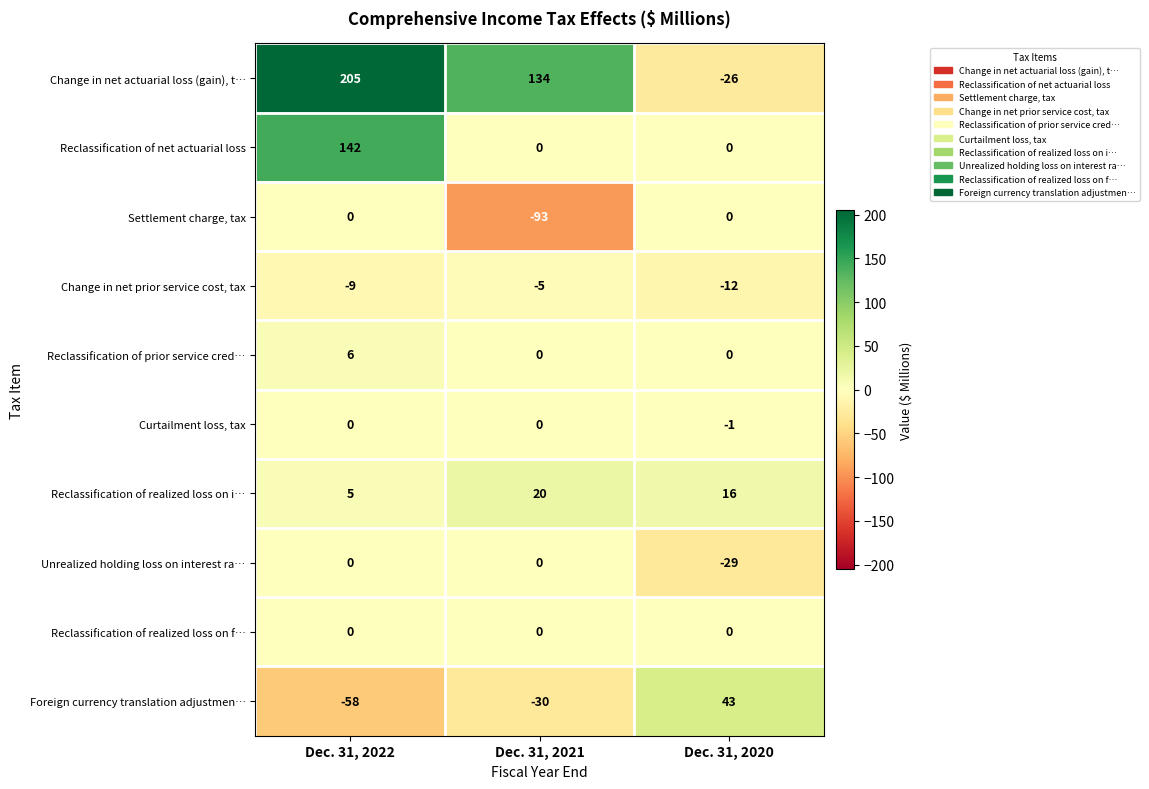

What is the smallest value displayed?

-93